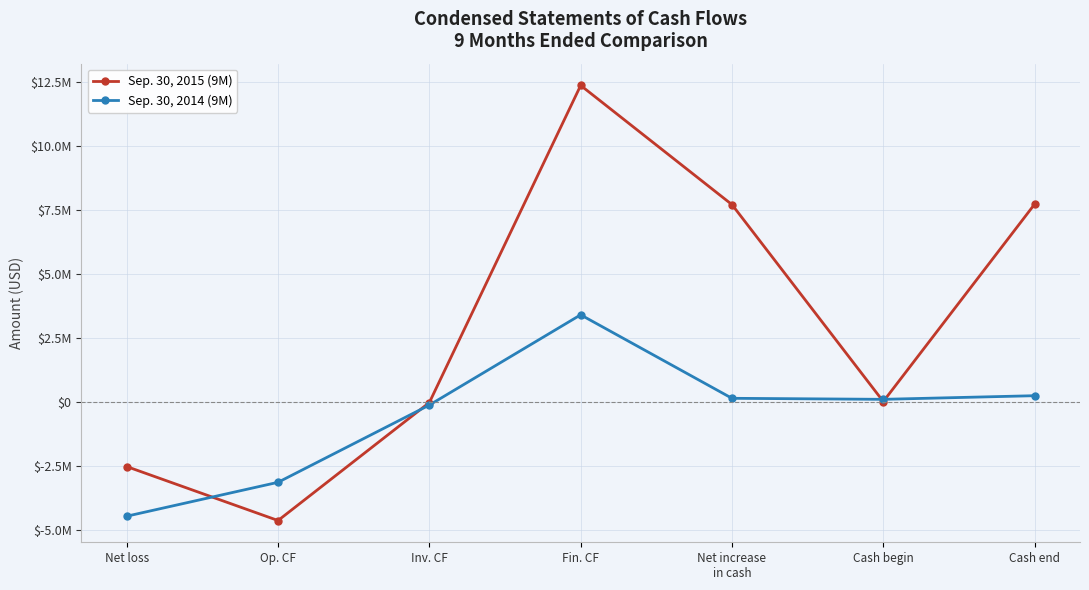

At how many categories does at least one series exceed 11042980?

1